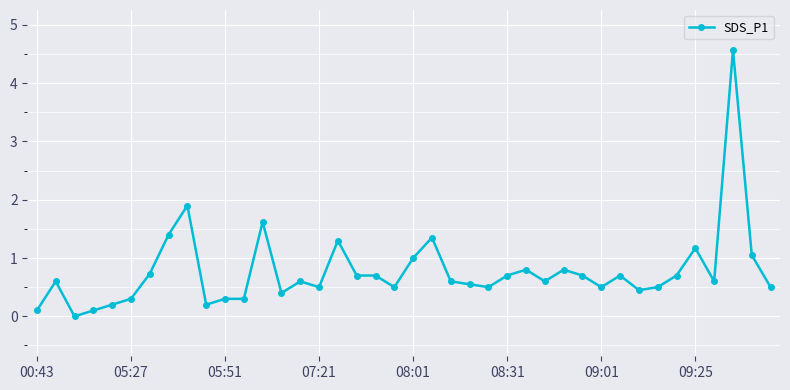

What is the value of the 16th point from the left?

0.5